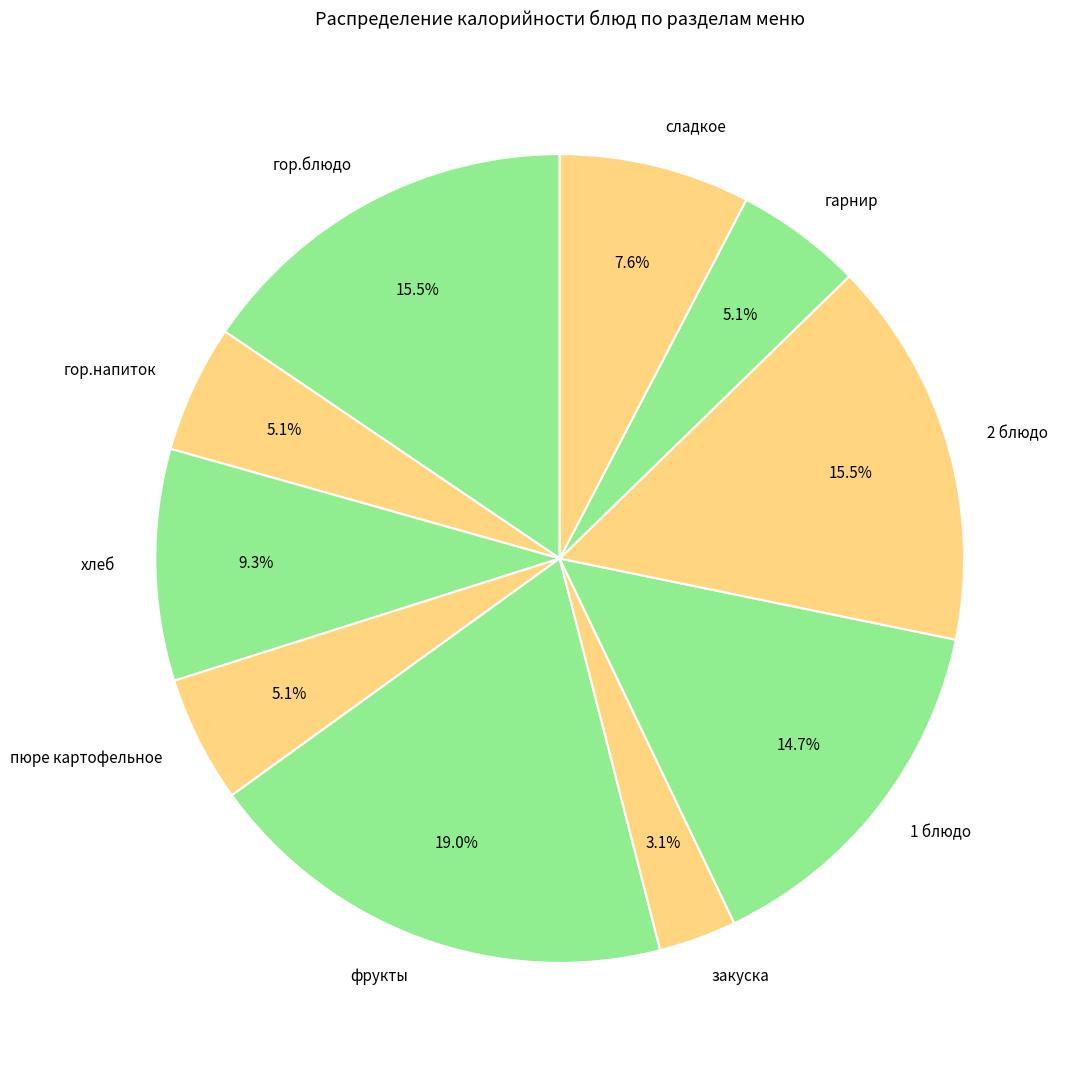

What percentage is the 1 блюдо slice, to the nearest percent?

15%